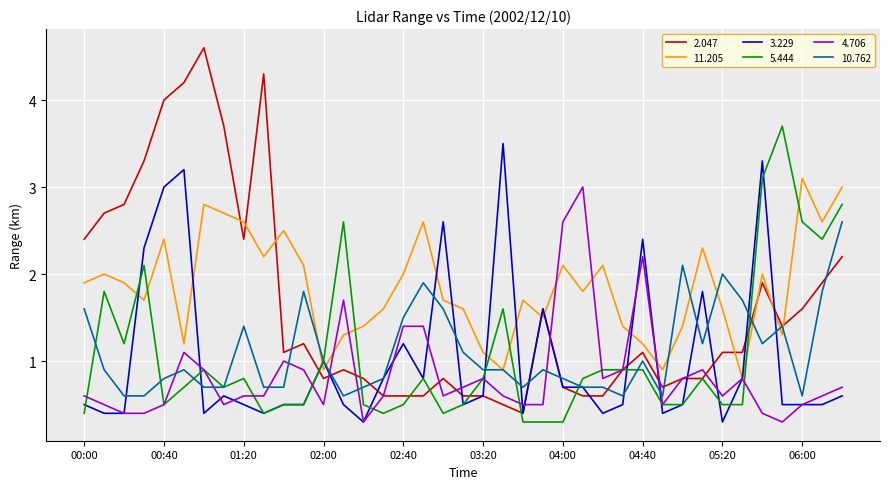

How many categories are shown in the chart?

39